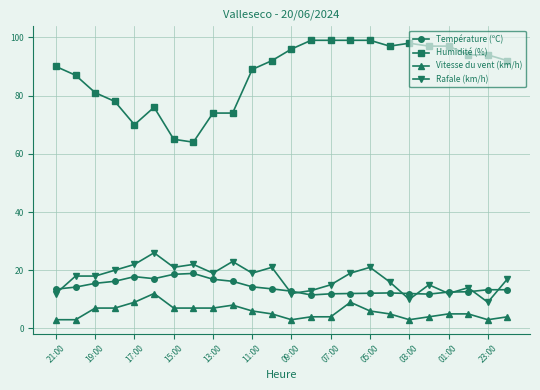

What are all the series names shown in the legend?

Température (ºC), Humidité (%), Vitesse du vent (km/h), Rafale (km/h)